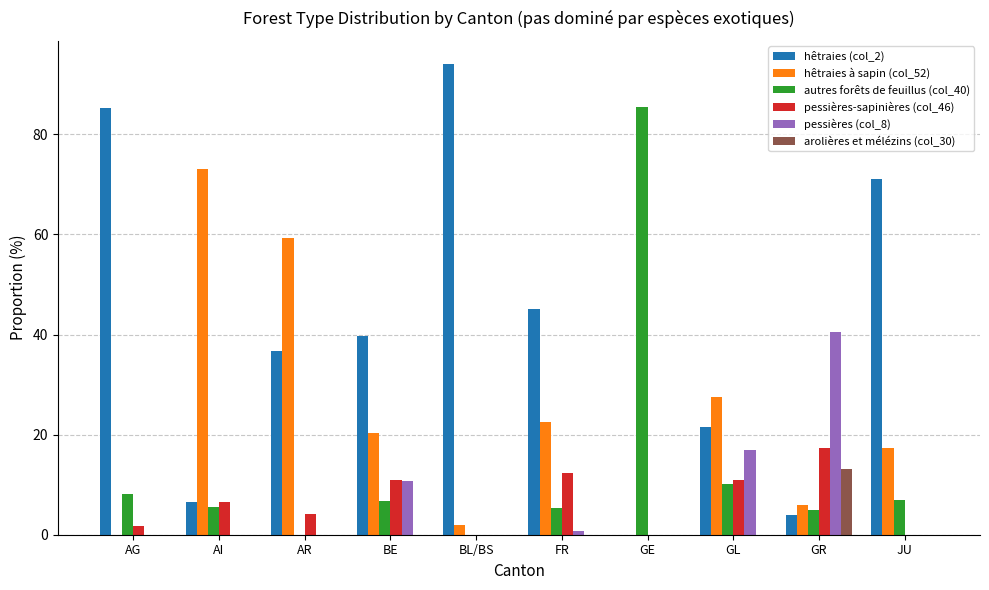

Is the value of autres forêts de feuillus (col_40) at BL/BS greater than the value of hêtraies (col_2) at GL?

No